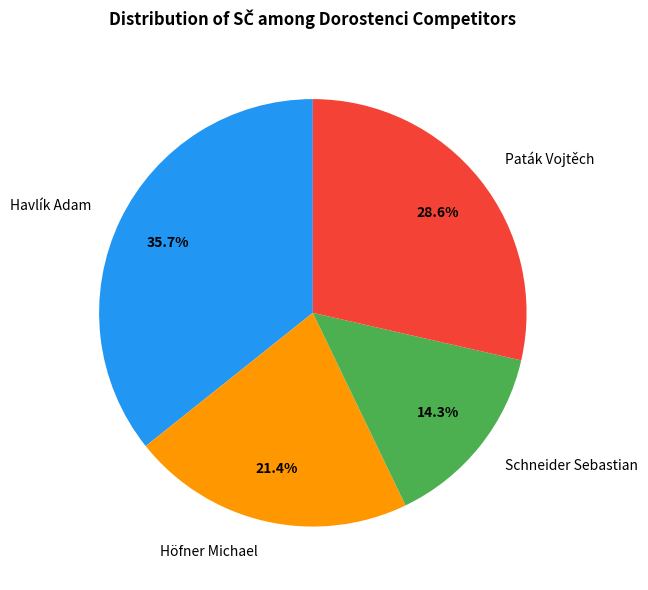

Is there any slice that represents more than half of the pie?

No